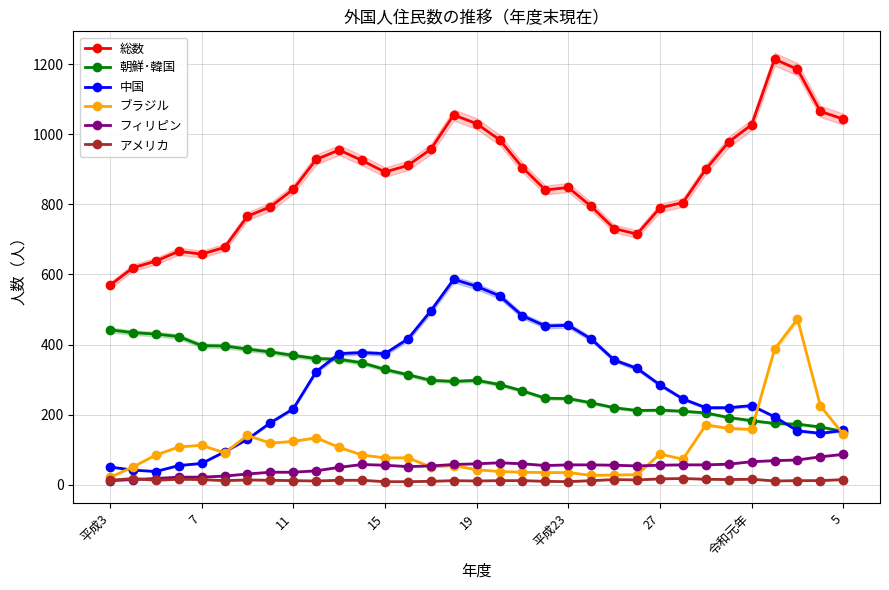

Which series has the widest spread of values?

総数